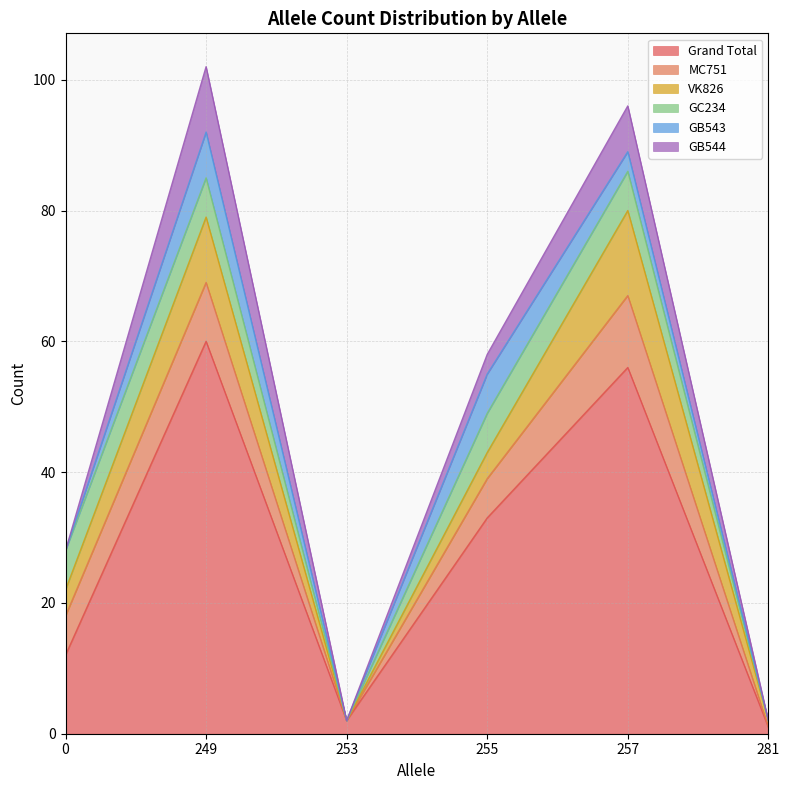

At which category is the sum across all series the highest?

249